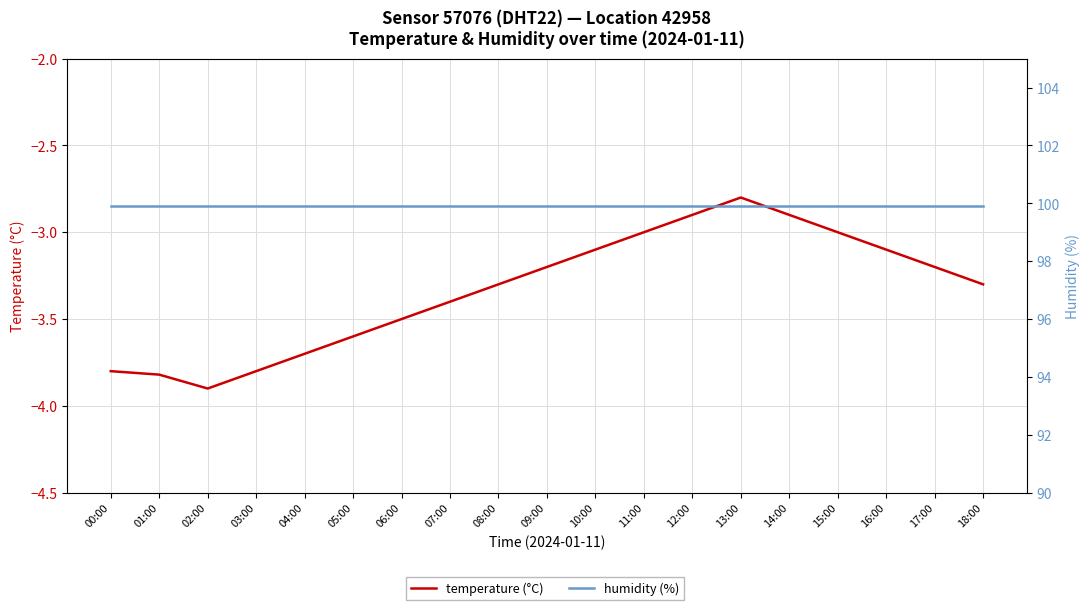

At how many categories does at least one series exceed 64?

19